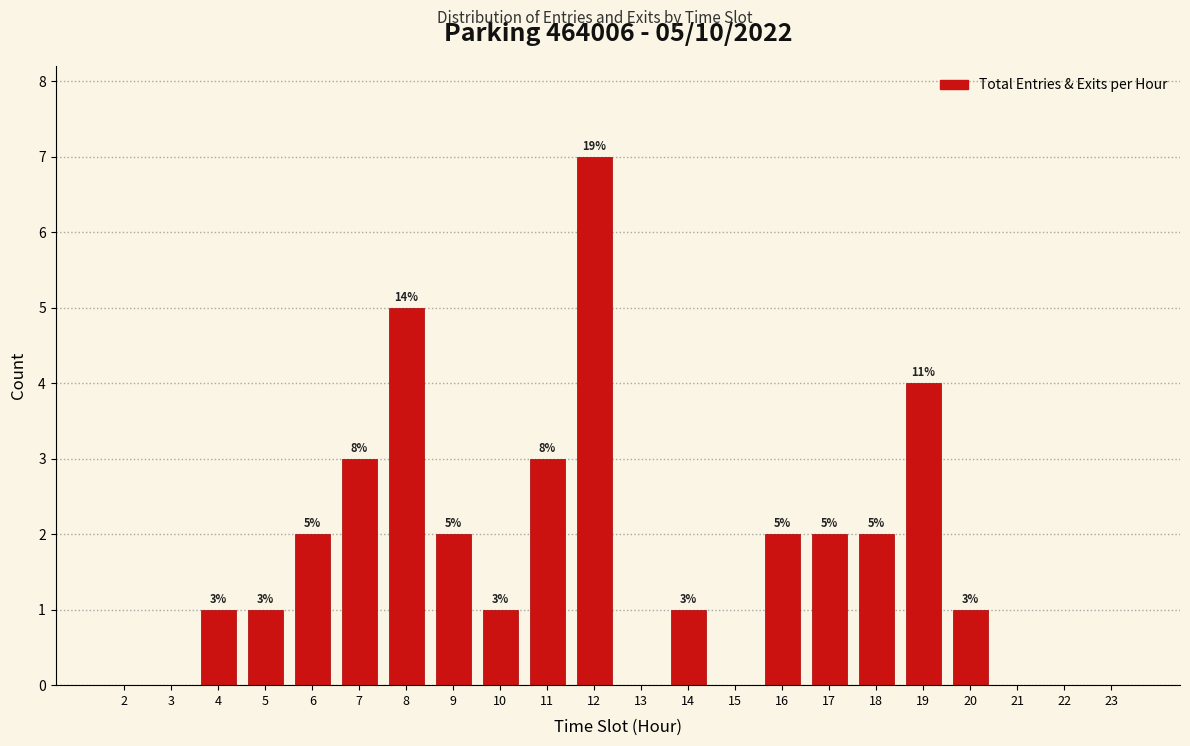

Reading left to right, transcribe all the data shown in this chart.

2=0	3=0	4=1	5=1	6=2	7=3	8=5	9=2	10=1	11=3	12=7	13=0	14=1	15=0	16=2	17=2	18=2	19=4	20=1	21=0	22=0	23=0